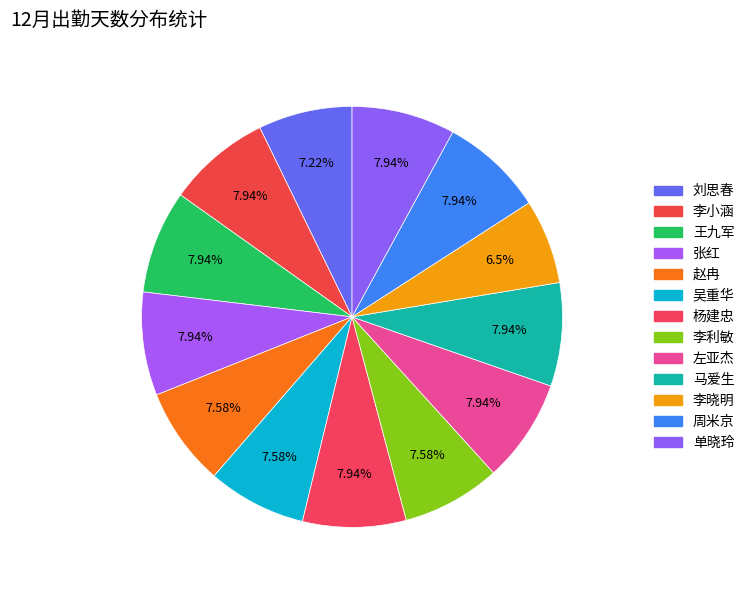

Count the number of slices in the pie.

13